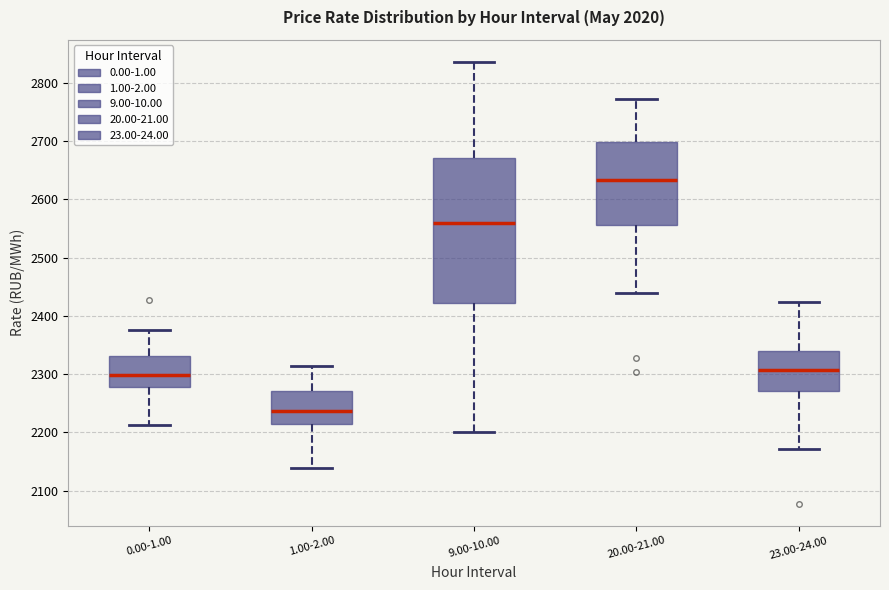

Reading left to right, transcribe this box plot: for each box, give where its median line is, the range the box spans, and where its two whiskers end, as read against the y-axis. The values are not printed on the chart, so give them approximately, as read against the axis.

0.00-1.00: median 2300, box 2280 to 2330, whiskers 2210 to 2370
1.00-2.00: median 2240, box 2210 to 2270, whiskers 2140 to 2310
9.00-10.00: median 2560, box 2420 to 2670, whiskers 2200 to 2840
20.00-21.00: median 2630, box 2560 to 2700, whiskers 2440 to 2770
23.00-24.00: median 2310, box 2270 to 2340, whiskers 2170 to 2420